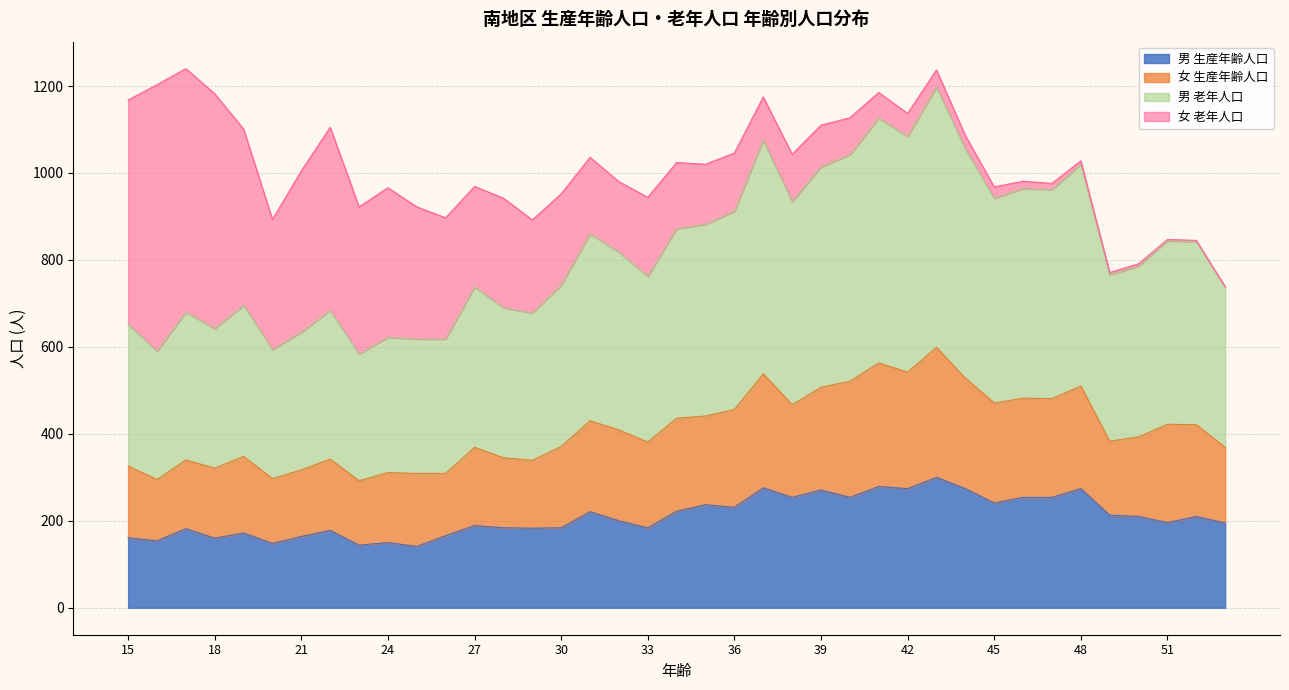

What is the change in value from 18 to 39?

+186